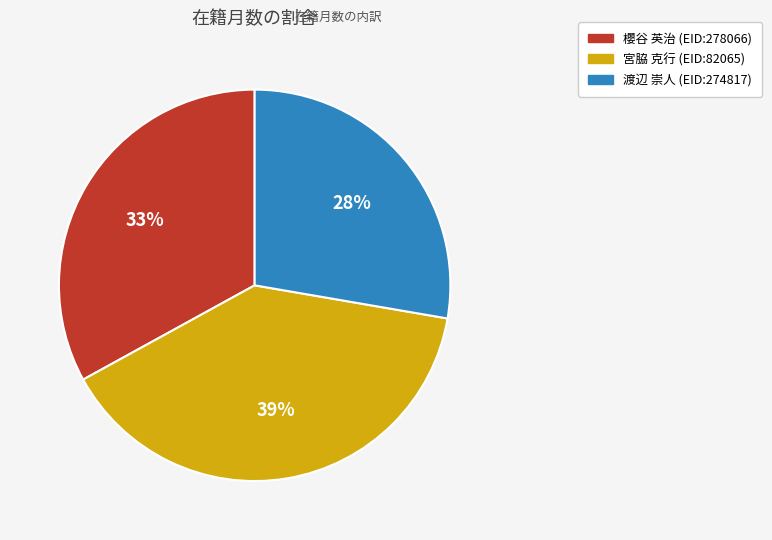

To the nearest percent, what is the combined percentage of 櫻谷 英治 (EID:278066) and 宮脇 克行 (EID:82065)?

72%